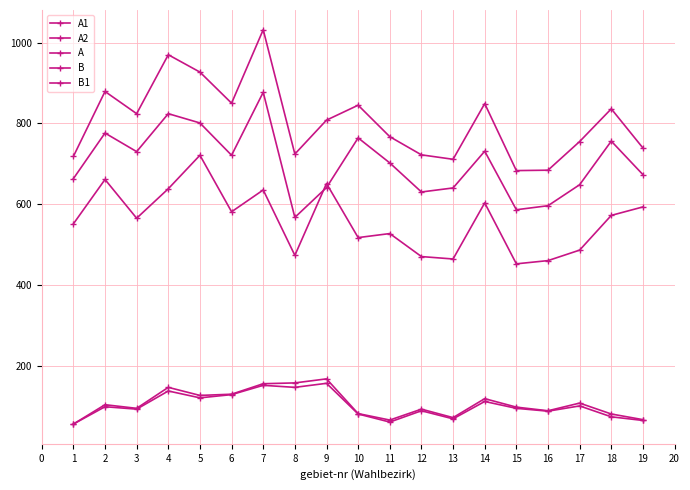

Between 1 and 12, which series saw the biggest shift?

B